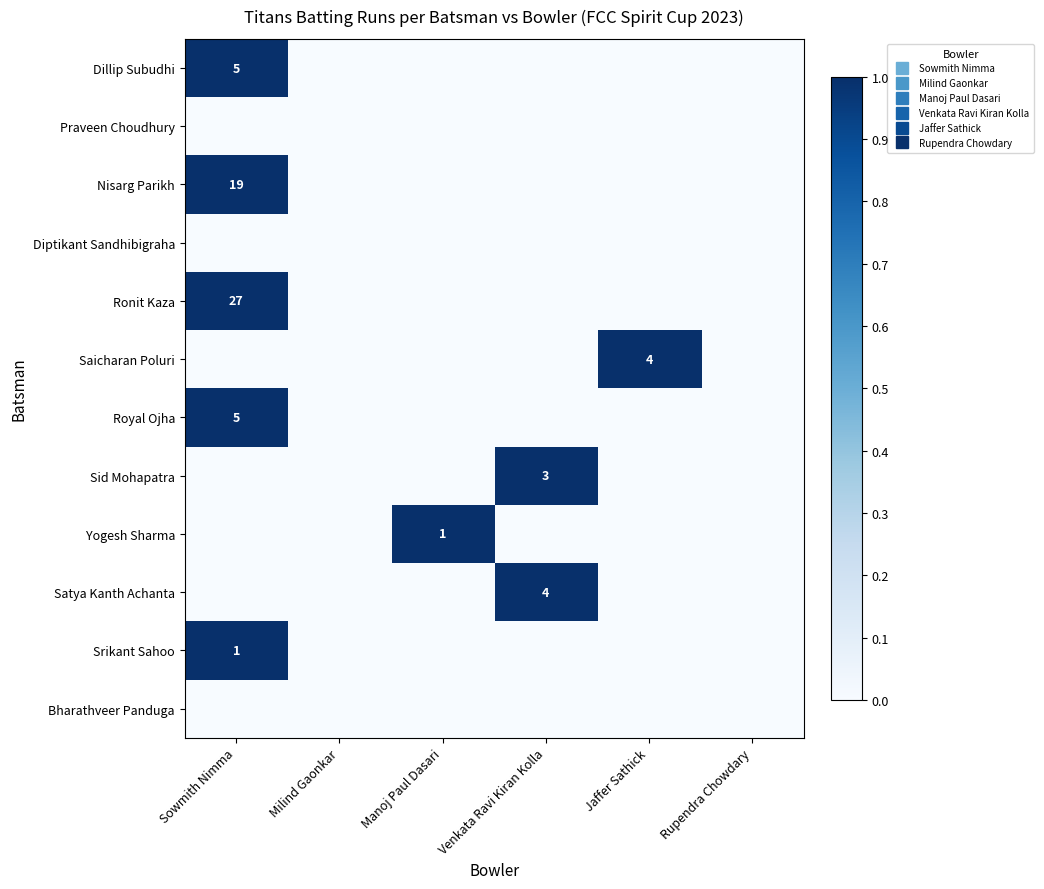

Which label corresponds to the smallest value in the chart?

Milind Gaonkar